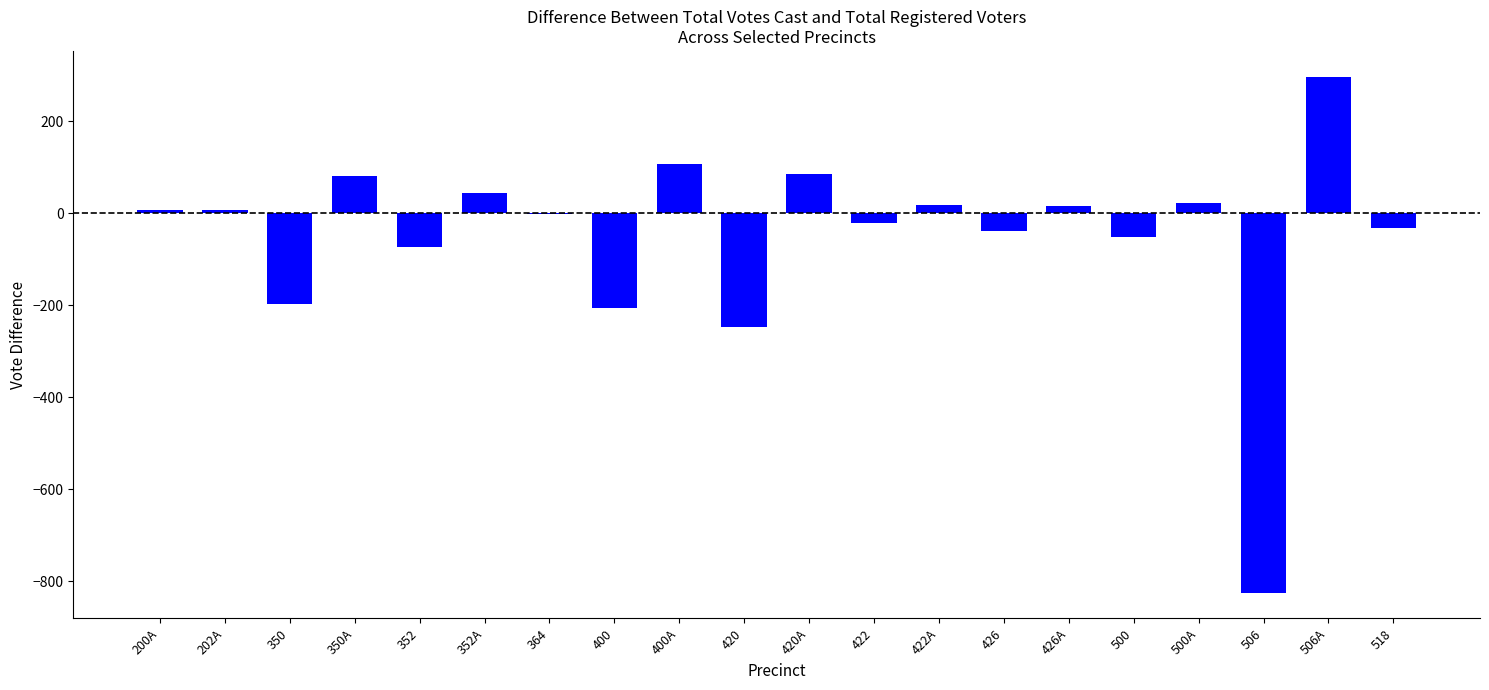

True or false: the data shows -22 at 422.

True